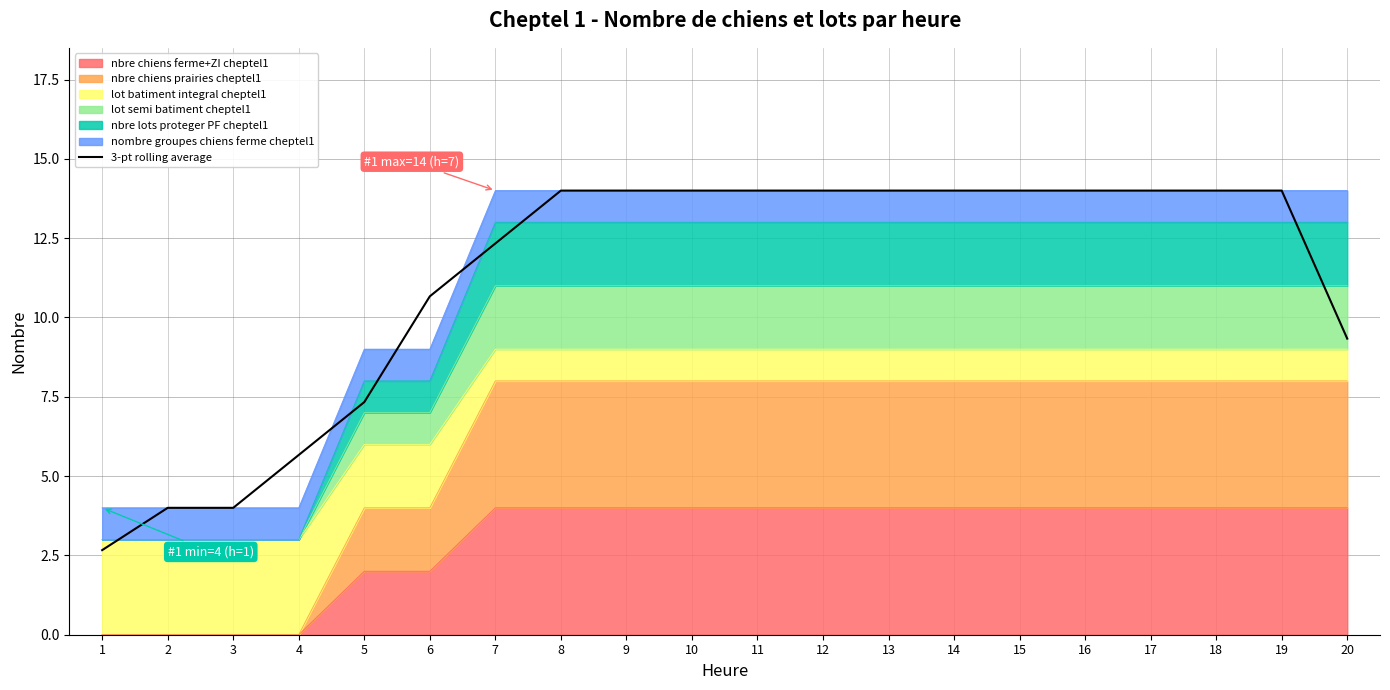

What is the value of the 7th point from the left?

12.3